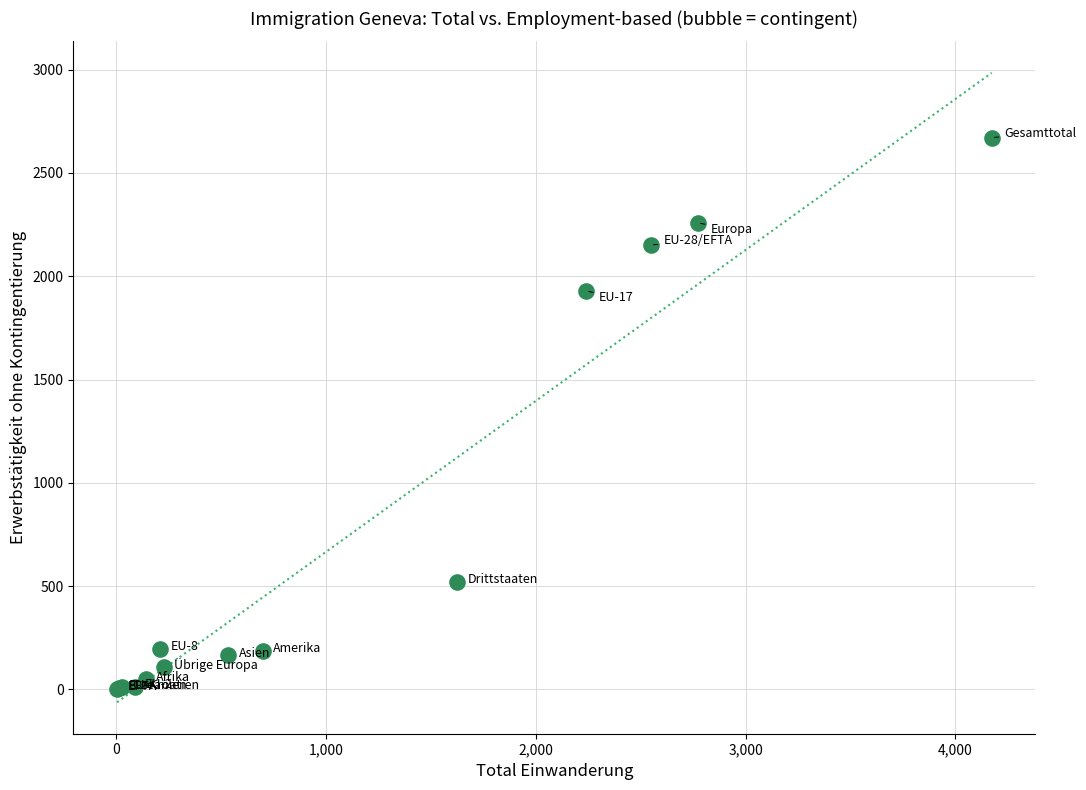

What Y value in the scatter plot is closest to 1337?

1929